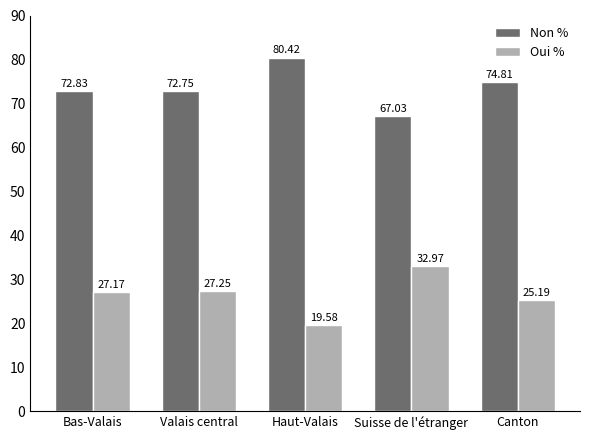

Is the value of Oui % at Bas-Valais greater than the value of Non % at Valais central?

No